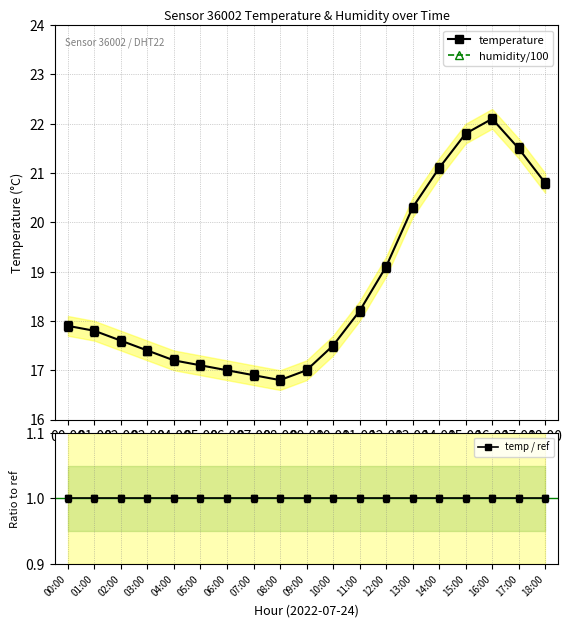

Reading left to right, extract all data points from this chart.

temperature: 00:00=17.9	01:00=17.8	02:00=17.6	03:00=17.4	04:00=17.2	05:00=17.1	06:00=17.0	07:00=16.9	08:00=16.8	09:00=17.0	10:00=17.5	11:00=18.2	12:00=19.1	13:00=20.3	14:00=21.1	15:00=21.8	16:00=22.1	17:00=21.5	18:00=20.8
humidity/100: 00:00=1.0	01:00=1.0	02:00=1.0	03:00=1.0	04:00=1.0	05:00=1.0	06:00=1.0	07:00=1.0	08:00=1.0	09:00=1.0	10:00=1.0	11:00=1.0	12:00=1.0	13:00=1.0	14:00=1.0	15:00=1.0	16:00=1.0	17:00=1.0	18:00=1.0
temp / ref: 00:00=1.0	01:00=1.0	02:00=1.0	03:00=1.0	04:00=1.0	05:00=1.0	06:00=1.0	07:00=1.0	08:00=1.0	09:00=1.0	10:00=1.0	11:00=1.0	12:00=1.0	13:00=1.0	14:00=1.0	15:00=1.0	16:00=1.0	17:00=1.0	18:00=1.0